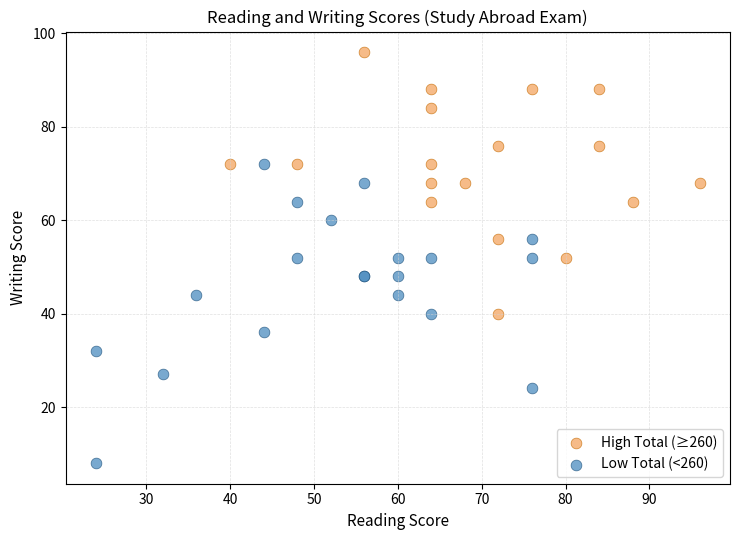

Which series reaches the maximum Y coordinate?

High Total (≥260)